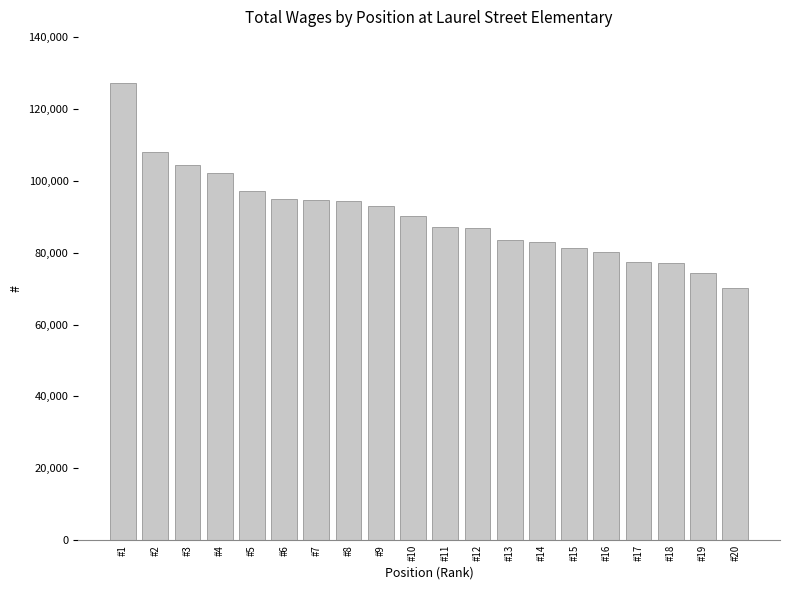

Where does the data first go above 90082?

#1